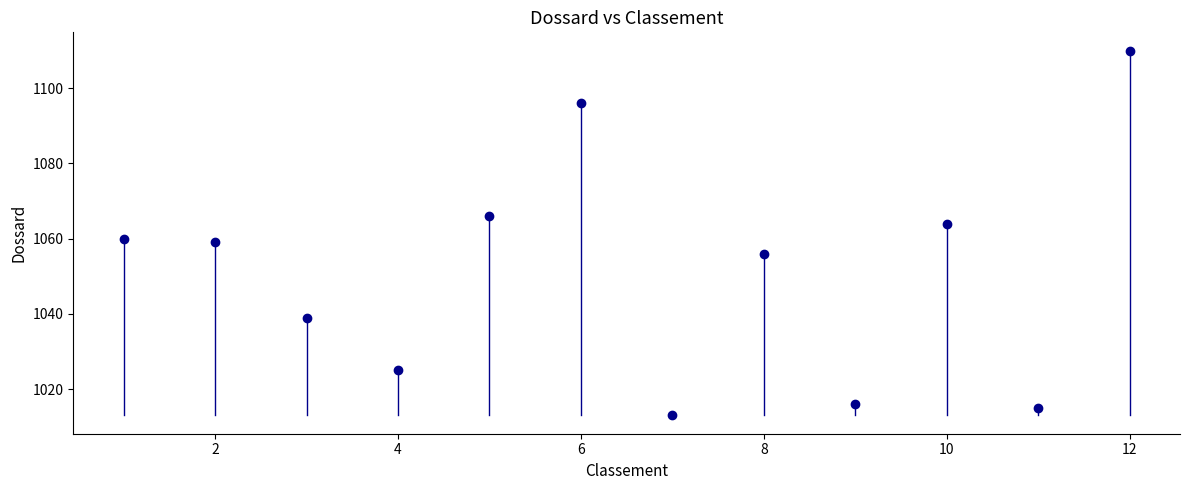

True or false: there are more than 2 points higher than both neighbors.

True